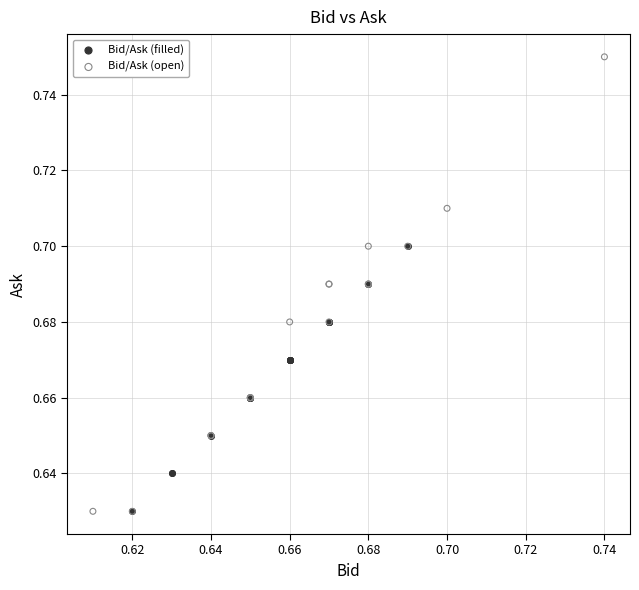

Which series has the largest Y range (max minus min)?

Bid/Ask (open)